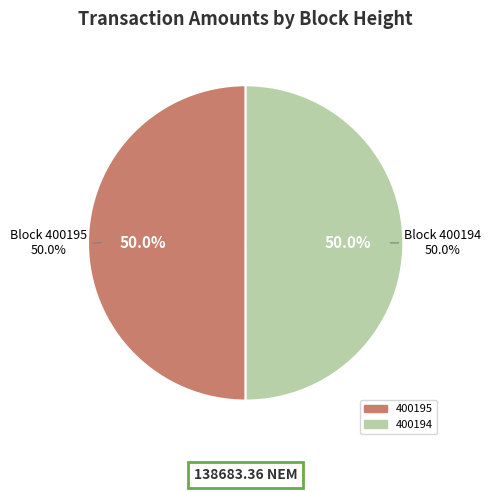

Do 400194 and 400195 together represent more than half of the pie?

Yes